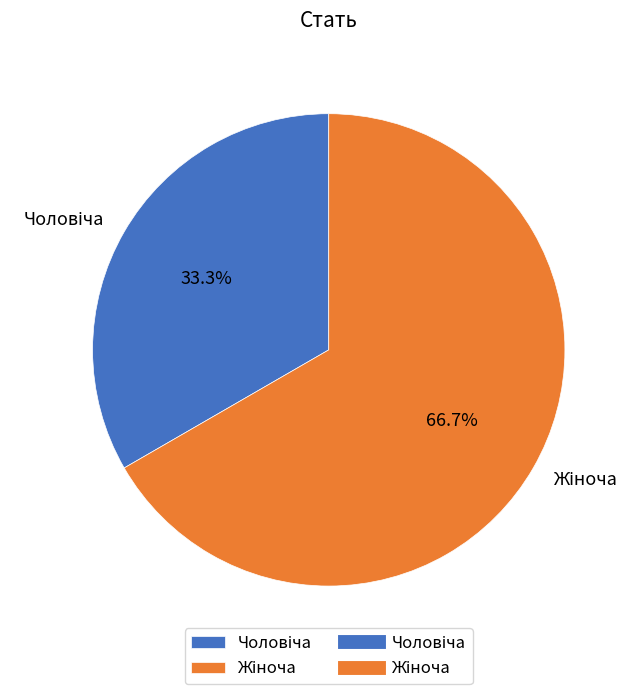

Is there a majority slice in this chart?

Yes